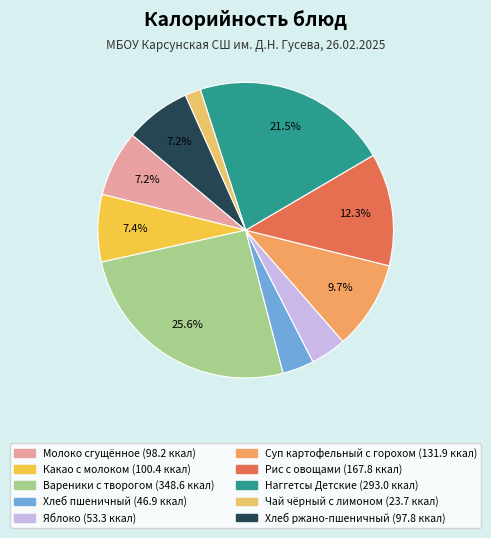

What is the change in value from Чай чёрный с лимоном to Хлеб ржано-пшеничный?

+74.1